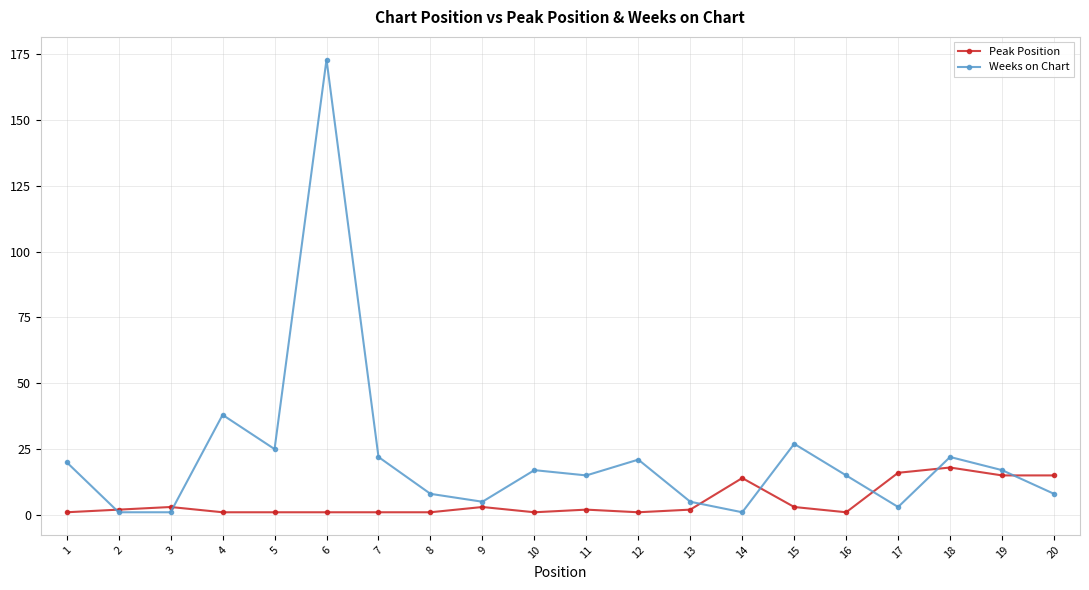

The Weeks on Chart series shows 1 at 14. True or false?

True